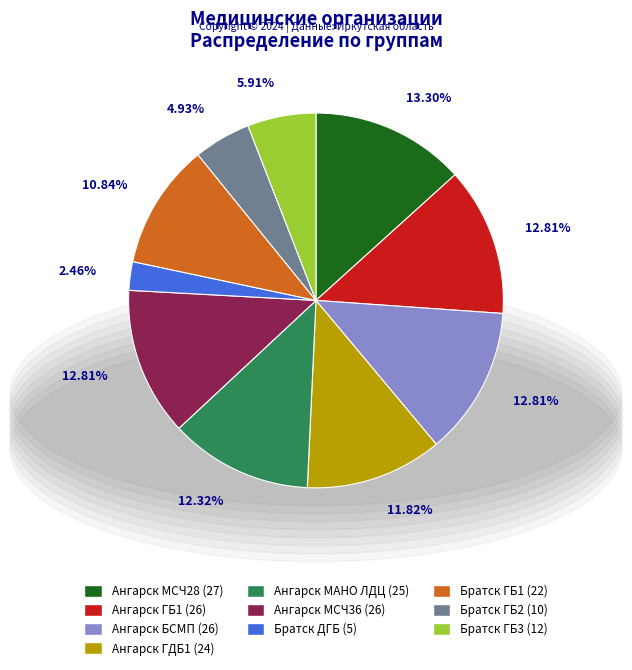

Is Братск ГБ3 the majority of the pie?

No